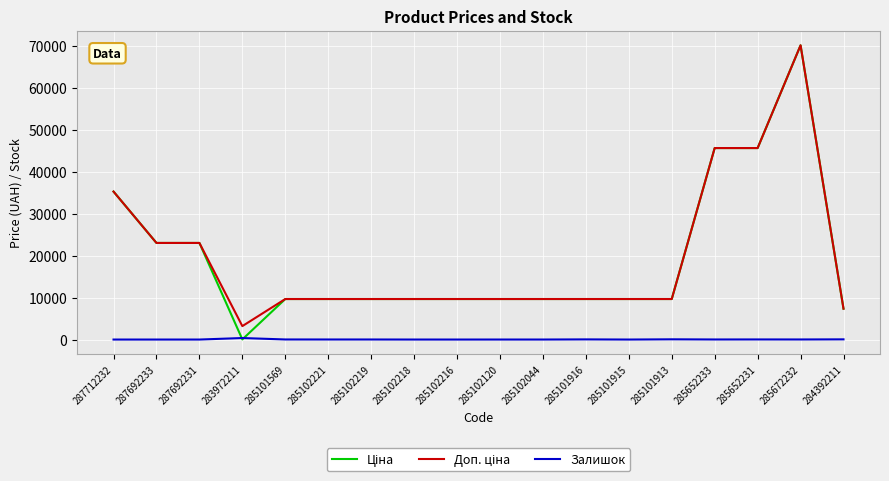

What is the difference between the Залишок values at 285652233 and 285102120?

13.0